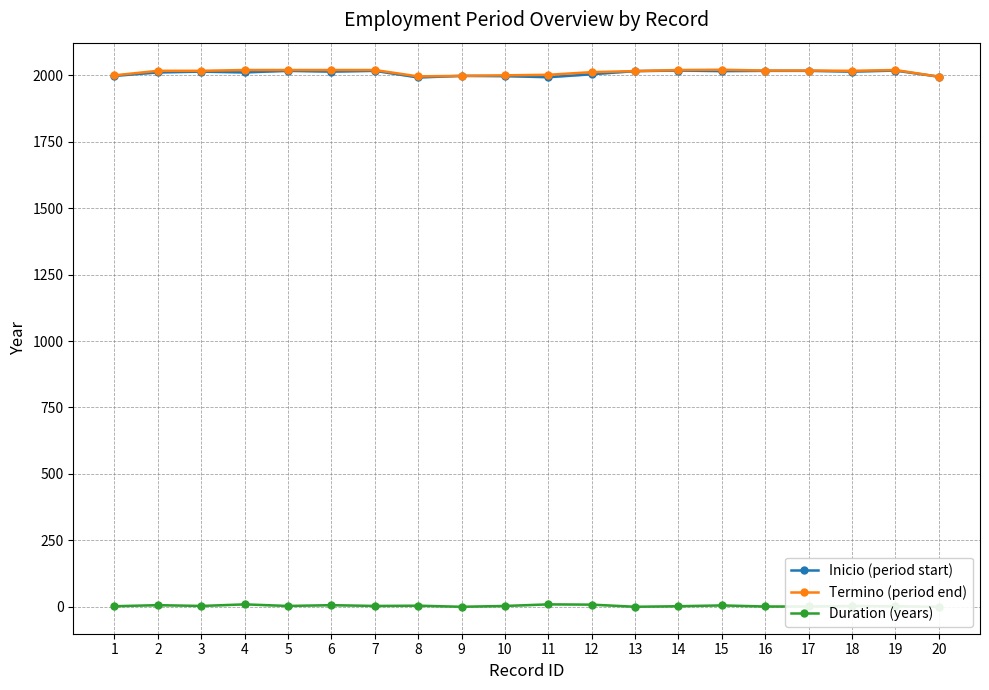

How many distinct data groups are displayed?

3